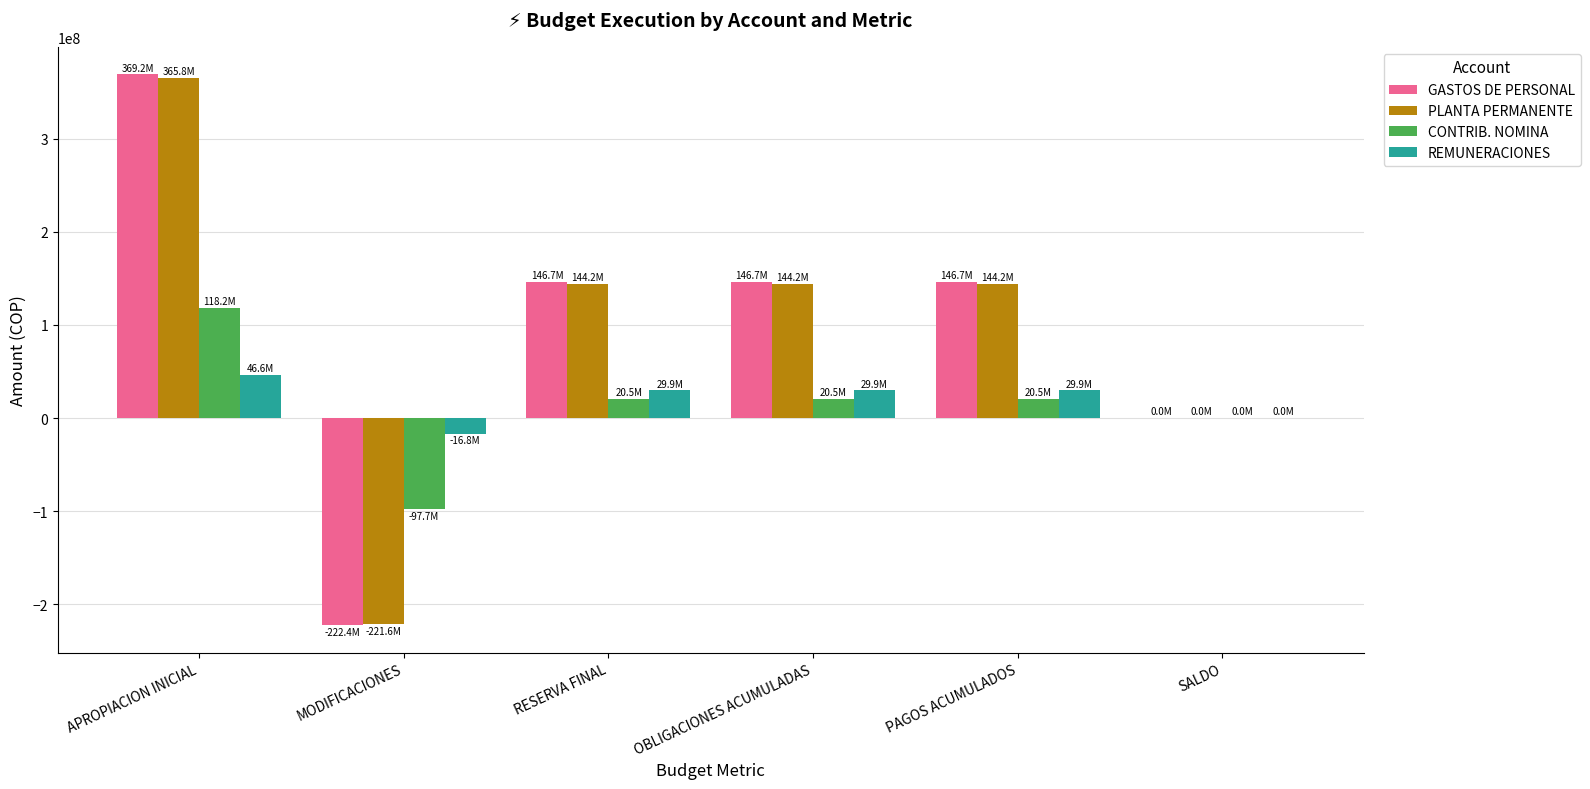

Count the number of categories in the chart.

6